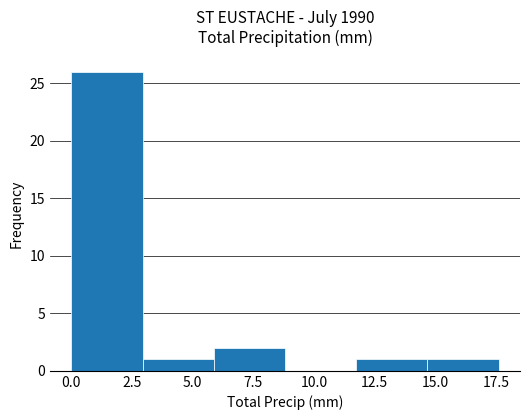

Reading left to right, list every bar in this chart as the range it spans on the x-axis followed by its height. Neither the bar edges nor the heights are printed on the chart, so give them approximately, as read against the axes.

0.0 to 3.0: 26
3.0 to 6.0: 1
6.0 to 9.0: 2
9.0 to 11.5: 0
11.5 to 14.5: 1
14.5 to 17.5: 1